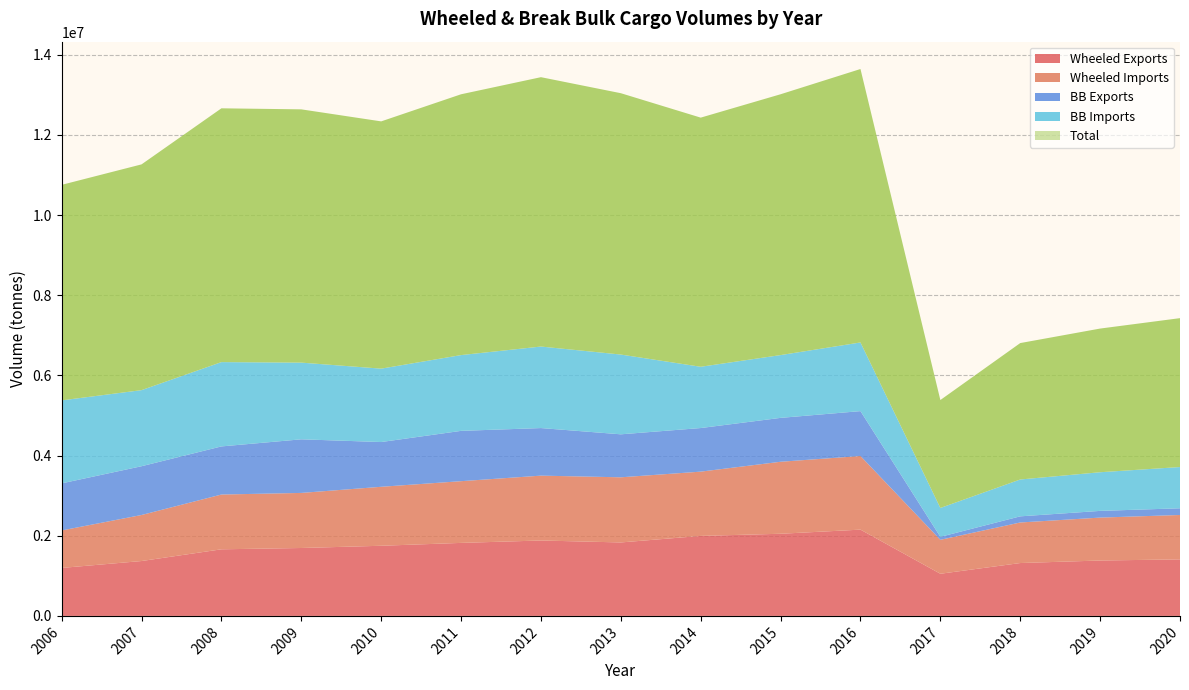

Reading left to right, list all the values displayed in this chart.

Wheeled Exports: 2006=1196667.1	2007=1368908.5	2008=1661415.8	2009=1694021.3	2010=1749748.6	2011=1821316.5	2012=1881188.4	2013=1832653.1	2014=1995652.6	2015=2049236.2	2016=2152191.1	2017=1051338.2	2018=1318908.1	2019=1381949.1	2020=1410135.6
Wheeled Imports: 2006=934859.3	2007=1148233.0	2008=1366317.3	2009=1373978.3	2010=1471189.6	2011=1539613.6	2012=1617832.0	2013=1624902.7	2014=1603240.7	2015=1796085.4	2016=1836746.9	2017=846840.5	2018=1011595.8	2019=1070570.8	2020=1107452.7
BB Exports: 2006=1174690.9	2007=1216858.3	2008=1200475.6	2009=1337235.3	2010=1116469.7	2011=1255150.2	2012=1187042.2	2013=1072551.9	2014=1087715.2	2015=1094959.9	2016=1119884.3	2017=74168.9	2018=153227.0	2019=167311.8	2020=167311.8
BB Imports: 2006=2070457.8	2007=1897984.0	2008=2103183.7	2009=1913159.4	2010=1830932.5	2011=1890389.9	2012=2033634.4	2013=1989736.4	2014=1528507.6	2015=1566380.3	2016=1712731.3	2017=720223.8	2018=919374.7	2019=964273.5	2020=1029155.5
Total: 2006=5376675.0	2007=5631983.7	2008=6331392.4	2009=6318394.3	2010=6168340.3	2011=6506470.2	2012=6719697.0	2013=6519844.1	2014=6215116.1	2015=6506661.9	2016=6821553.6	2017=2692571.4	2018=3403105.6	2019=3584105.2	2020=3714055.6